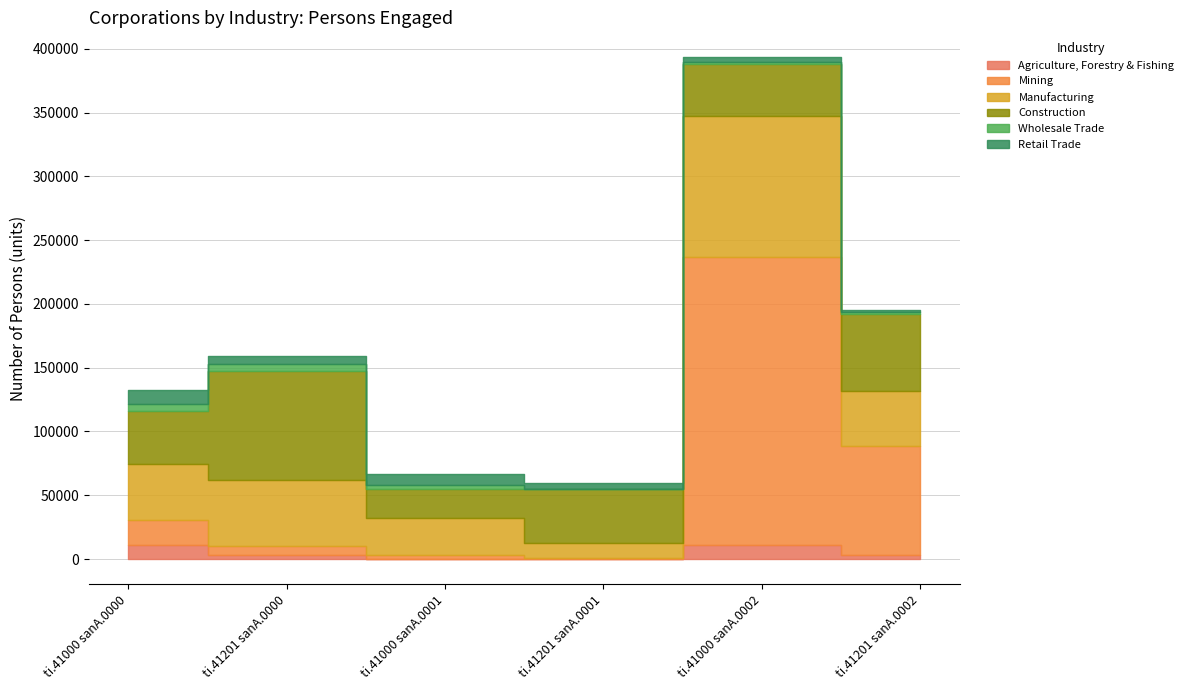

At which category does the chart reach its peak across all series?

ti.41000 sanA.0002